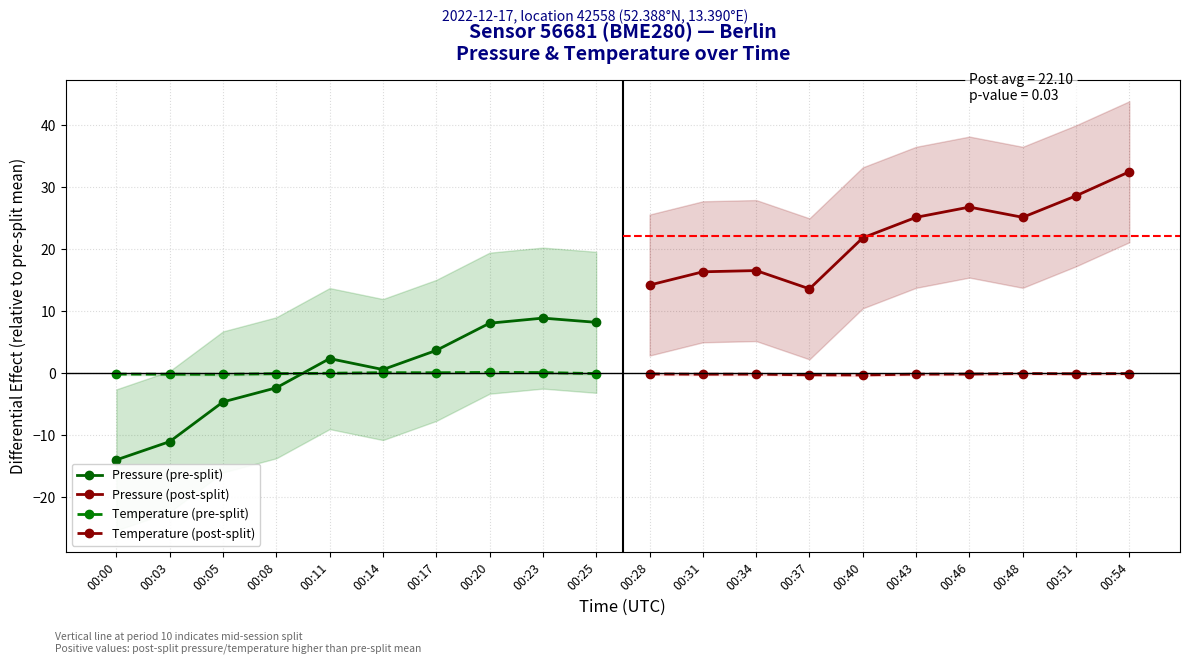

Between which two adjacent categories do Temperature (pre-split) and Pressure (pre-split) first intersect?

00:08 and 00:11